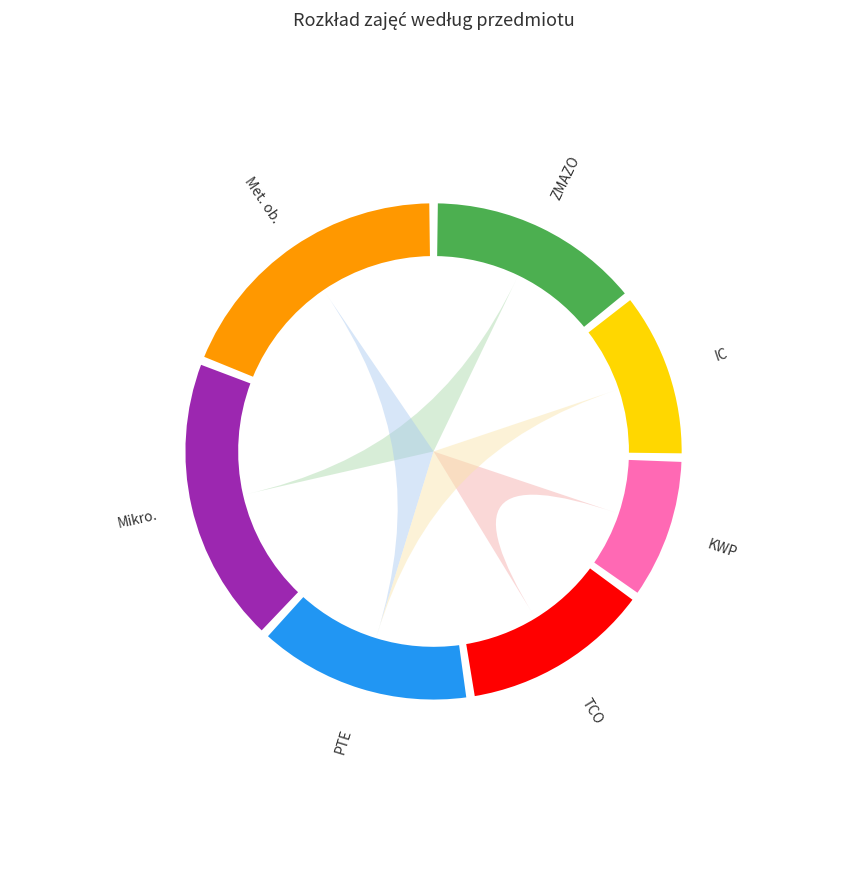

Which has a higher value, IC or ZMAZO?

ZMAZO